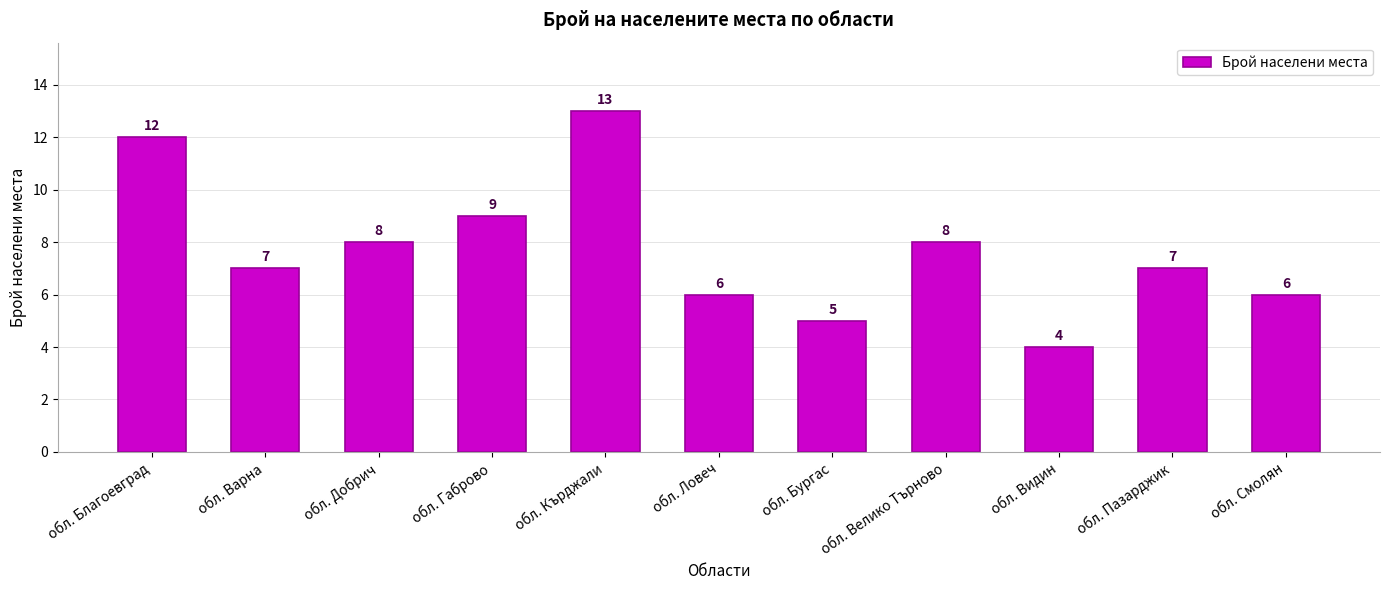

Reading left to right, transcribe all the data shown in this chart.

обл. Благоевград=12	обл. Варна=7	обл. Добрич=8	обл. Габрово=9	обл. Кърджали=13	обл. Ловеч=6	обл. Бургас=5	обл. Велико Търново=8	обл. Видин=4	обл. Пазарджик=7	обл. Смолян=6